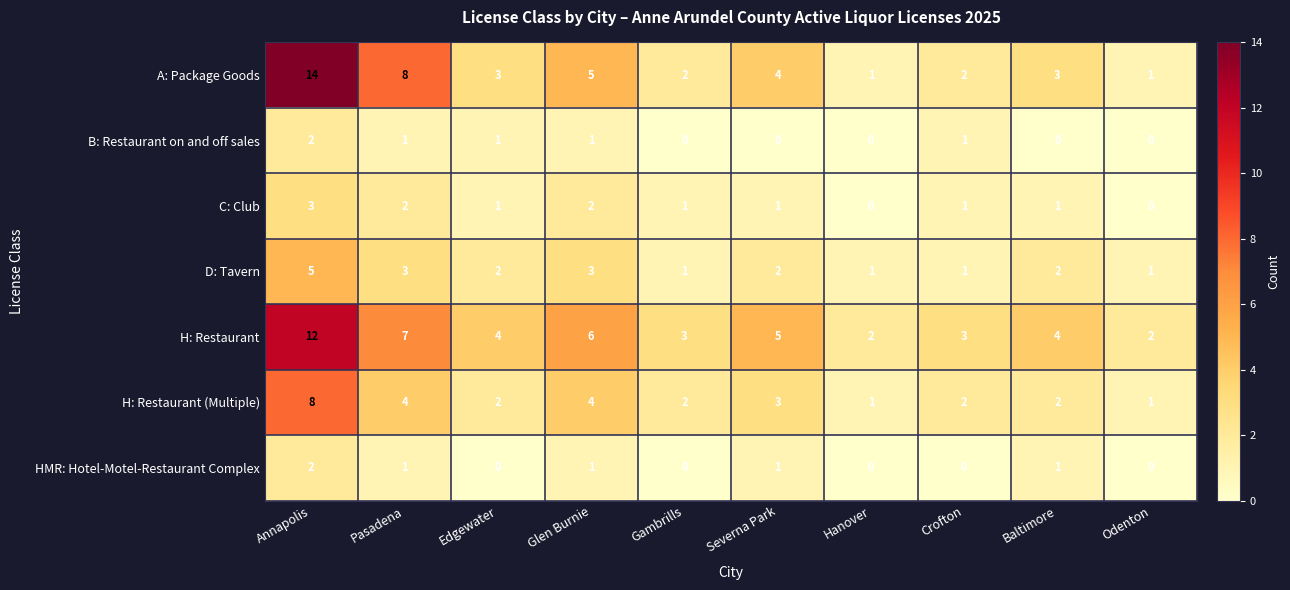

What is the difference between the second highest and minimum values in the H: Restaurant series?

5